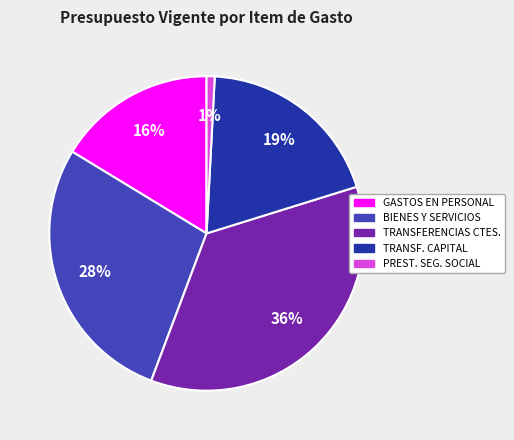

Do PREST. SEG. SOCIAL and TRANSFERENCIAS CTES. together represent more than half of the pie?

No